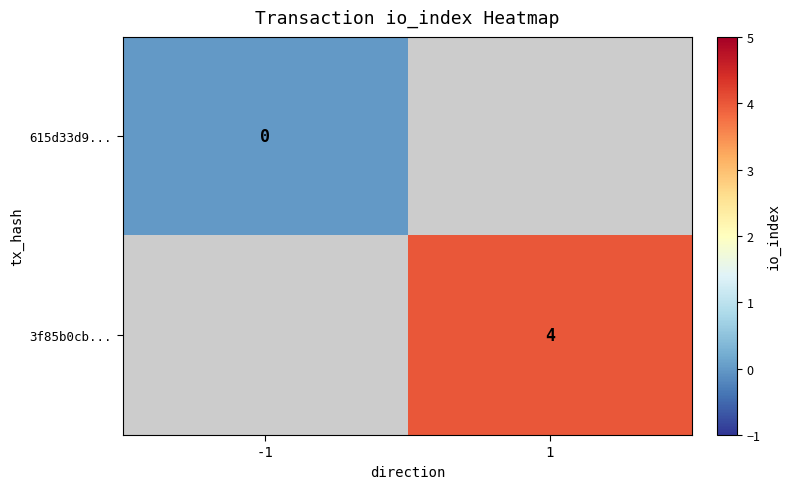

List the labels in order of 615d33d9... value, smallest first.

-1, 1